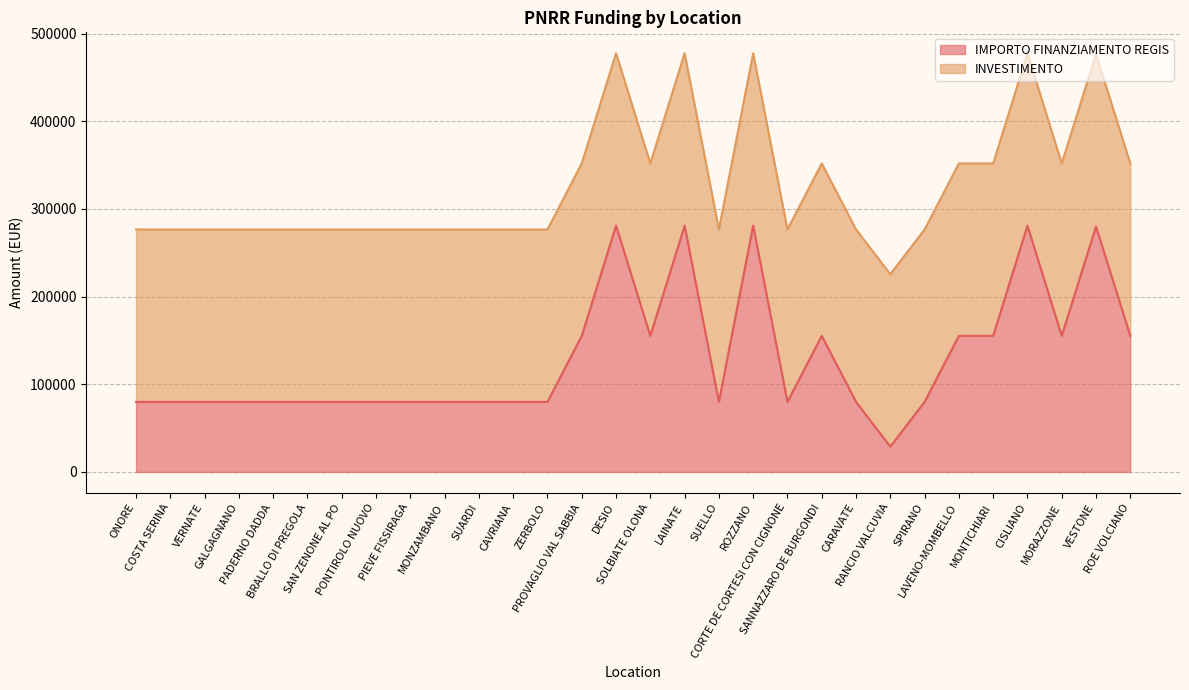

Between SAN ZENONE AL PO and VESTONE, which is larger?

VESTONE